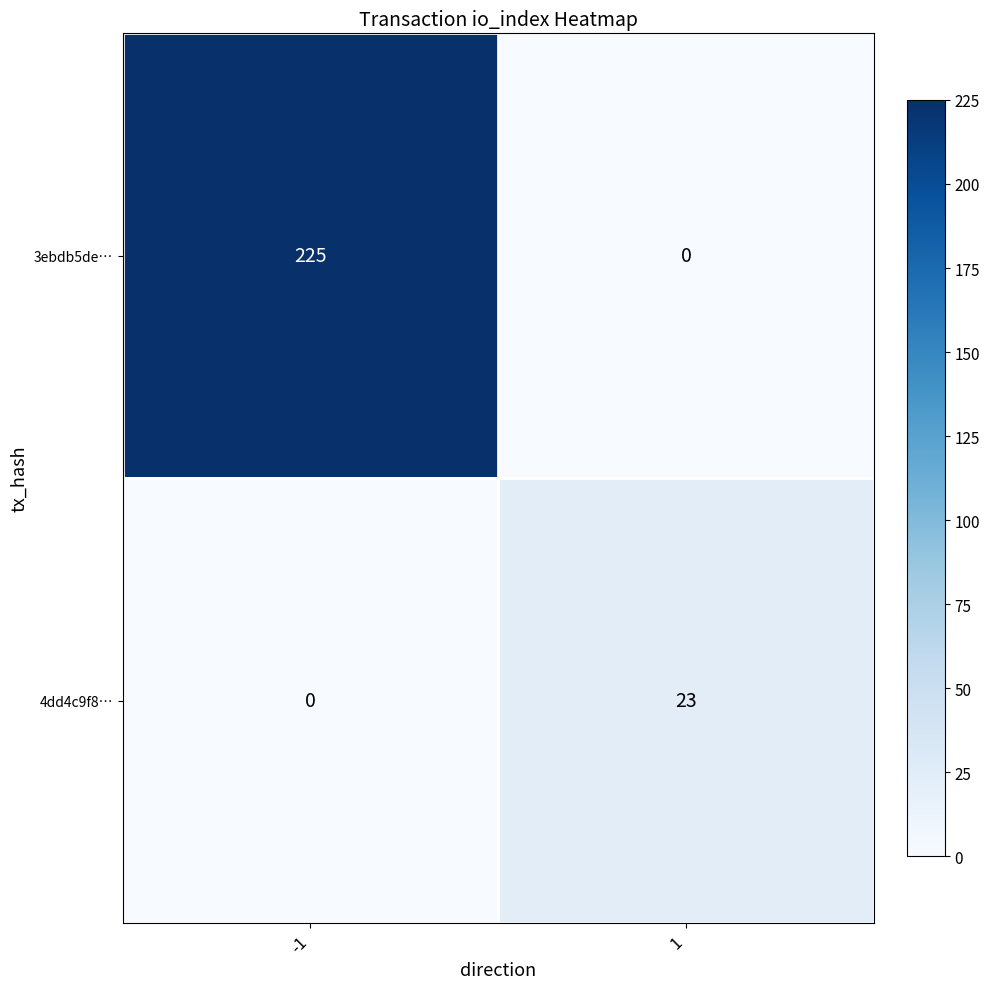

What is the sum of the 3ebdb5de… values at -1 and 1?

225